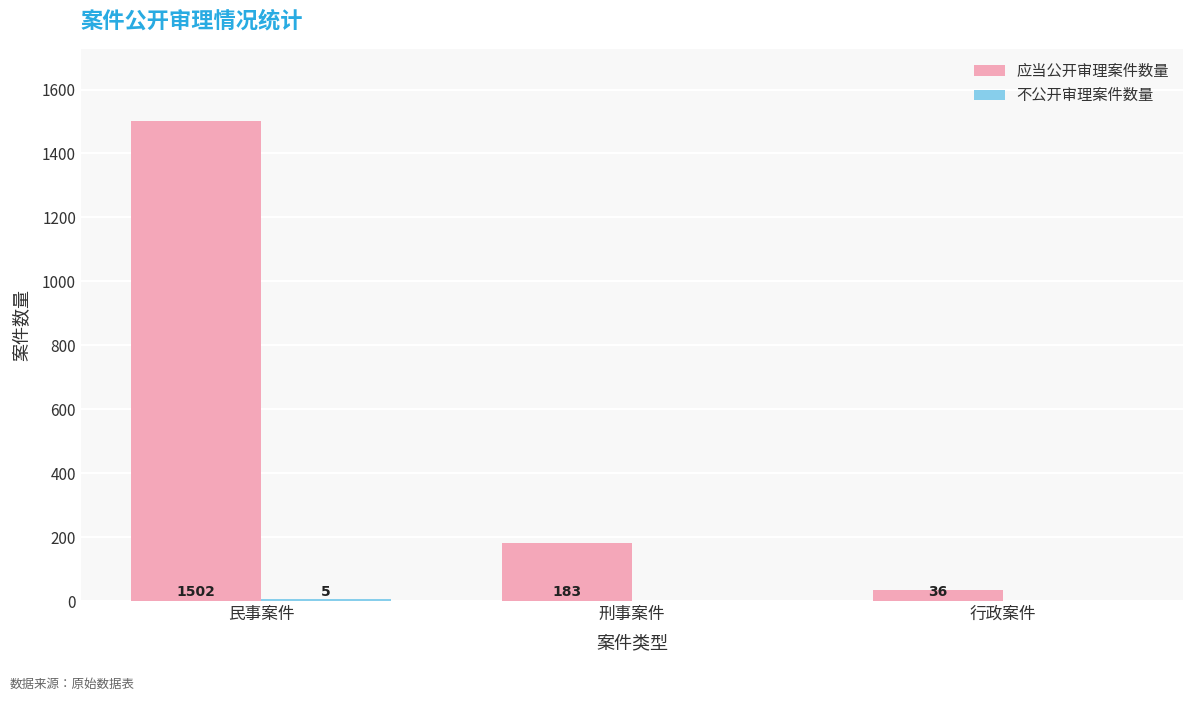

What is the maximum value shown in the chart?

1502